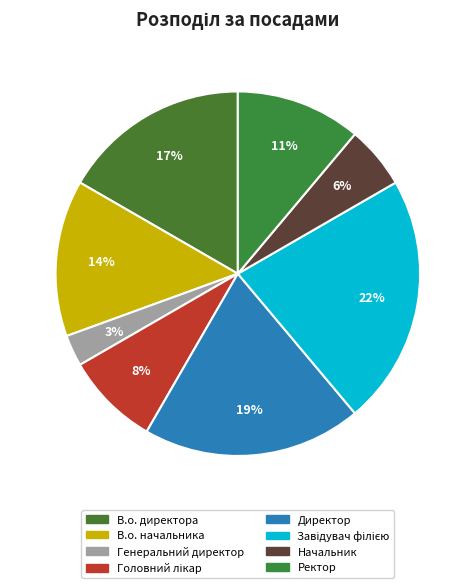

Do Генеральний директор and В.о. начальника together represent more than half of the pie?

No